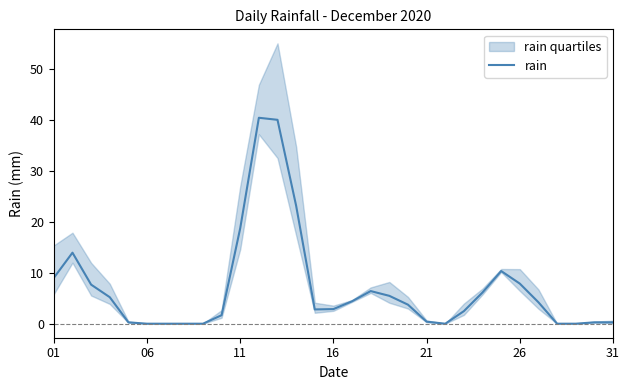

Where does the data first go above 3?

01